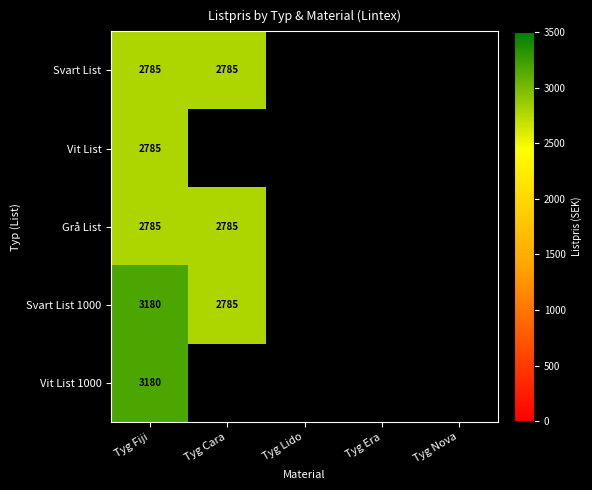

True or false: Grå List has a value of 1515 at Tyg Fiji.

False